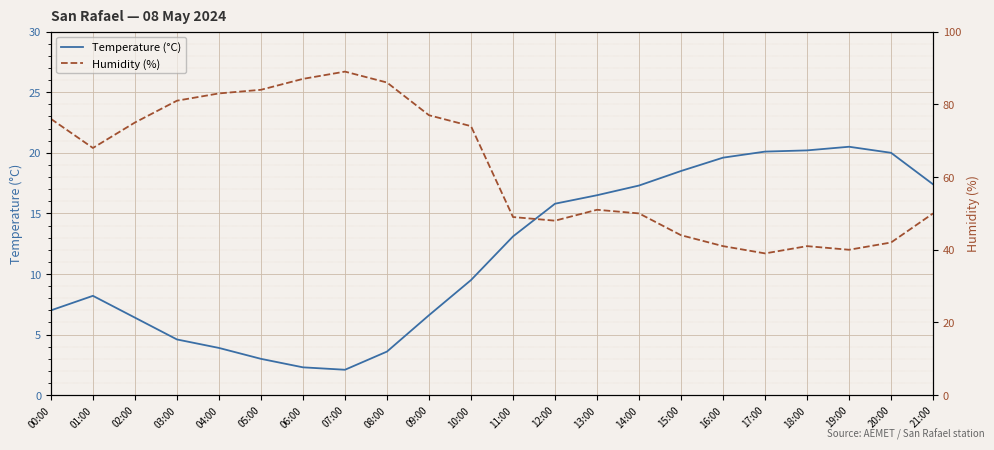

List the labels in order of Temperature (°C) value, largest first.

19:00, 18:00, 17:00, 20:00, 16:00, 15:00, 21:00, 14:00, 13:00, 12:00, 11:00, 10:00, 01:00, 00:00, 09:00, 02:00, 03:00, 04:00, 08:00, 05:00, 06:00, 07:00